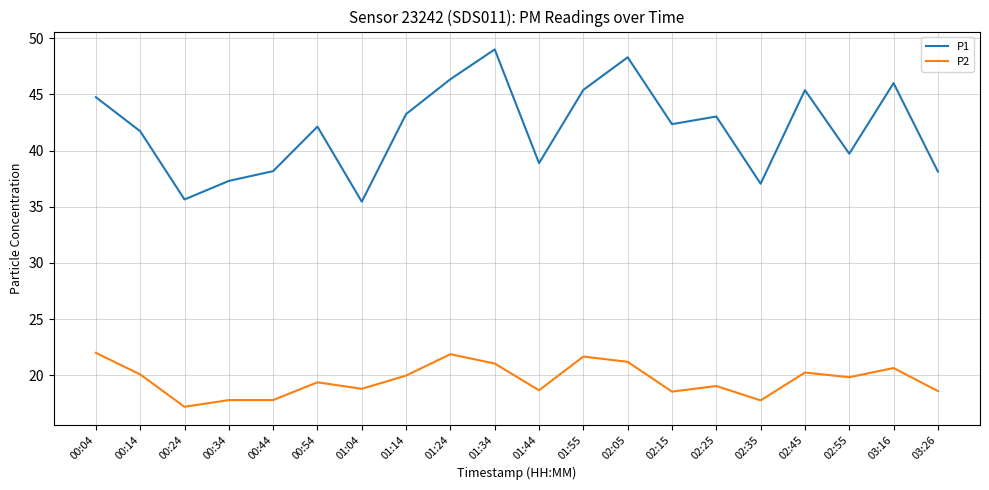

Which category has the lowest value across all series?

00:24